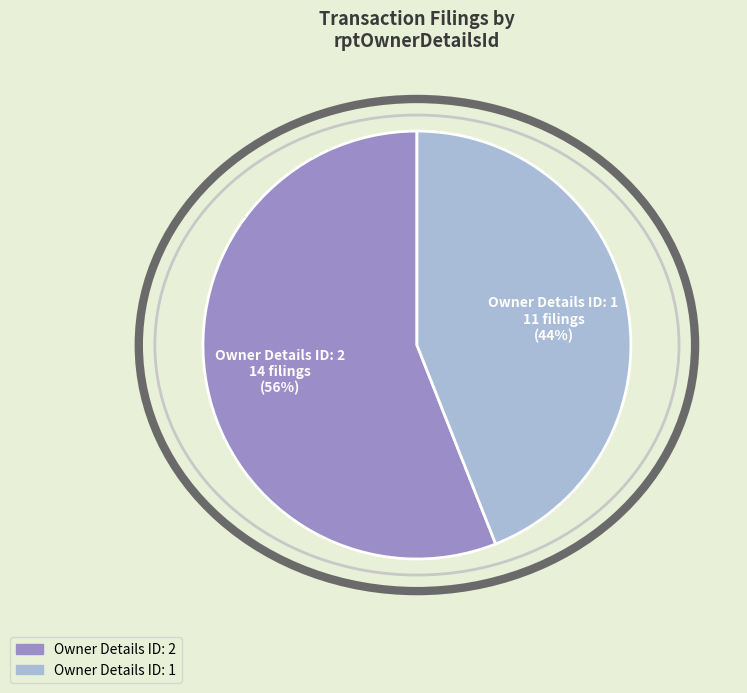

How many segments does this pie chart have?

2